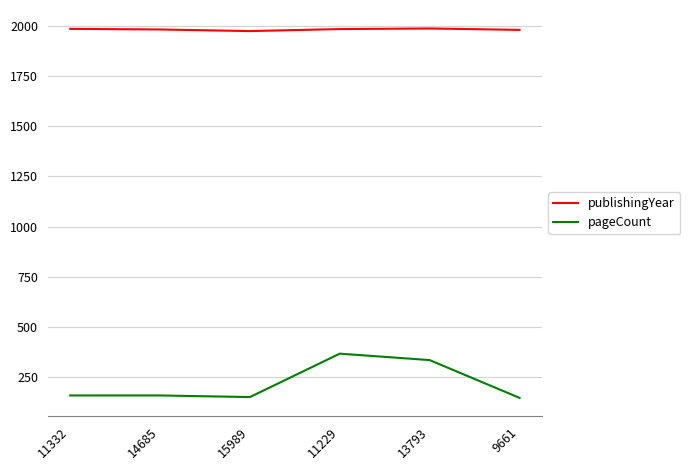

The pageCount series shows 103 at 13793. True or false?

False